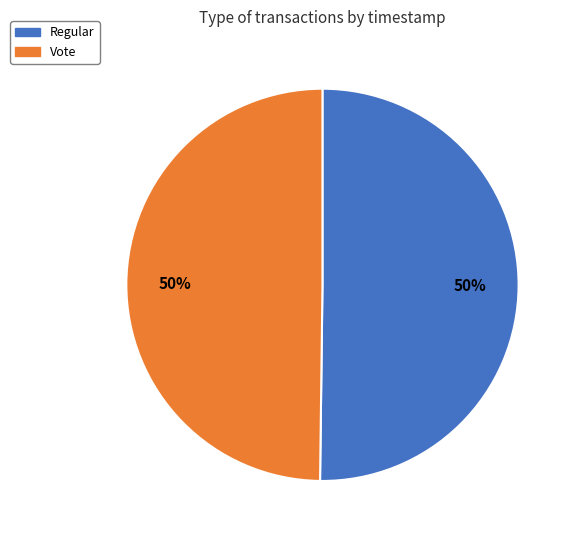

To the nearest percent, what is the combined percentage of Vote and Regular?

100%